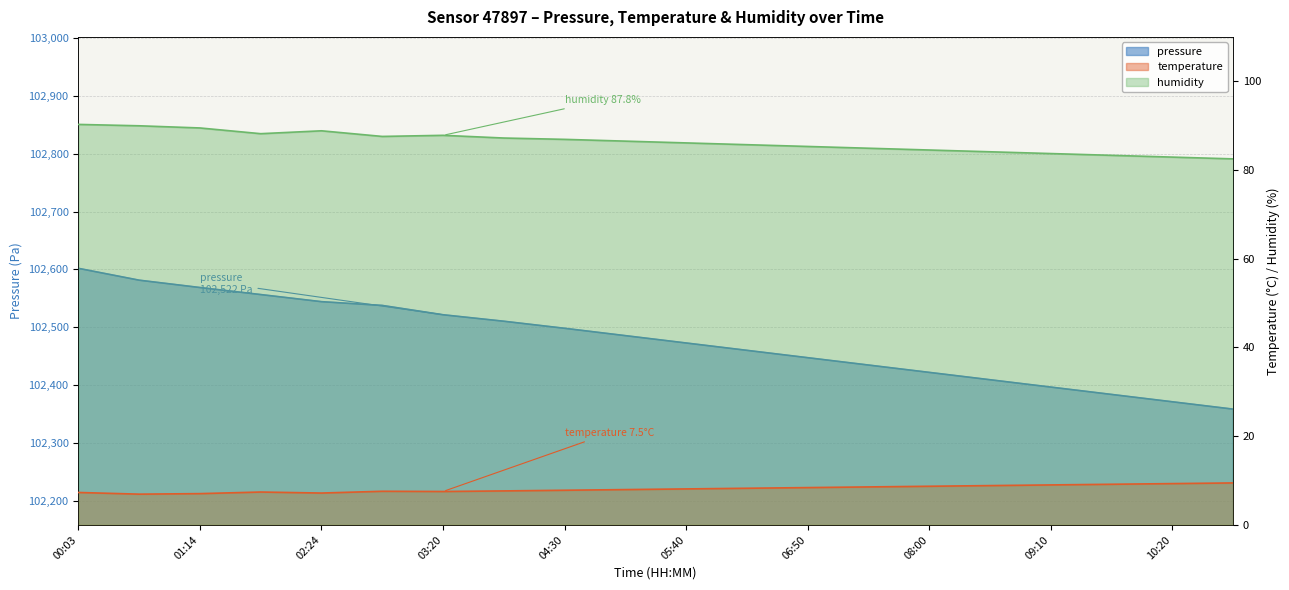

What value does the humidity series have at 09:45?

83.3